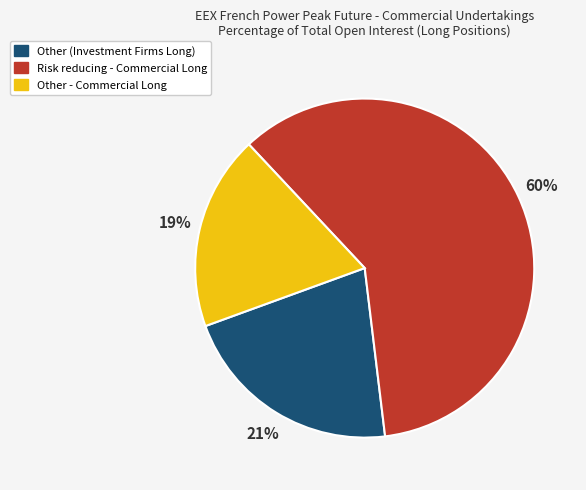

Count the number of slices in the pie.

3